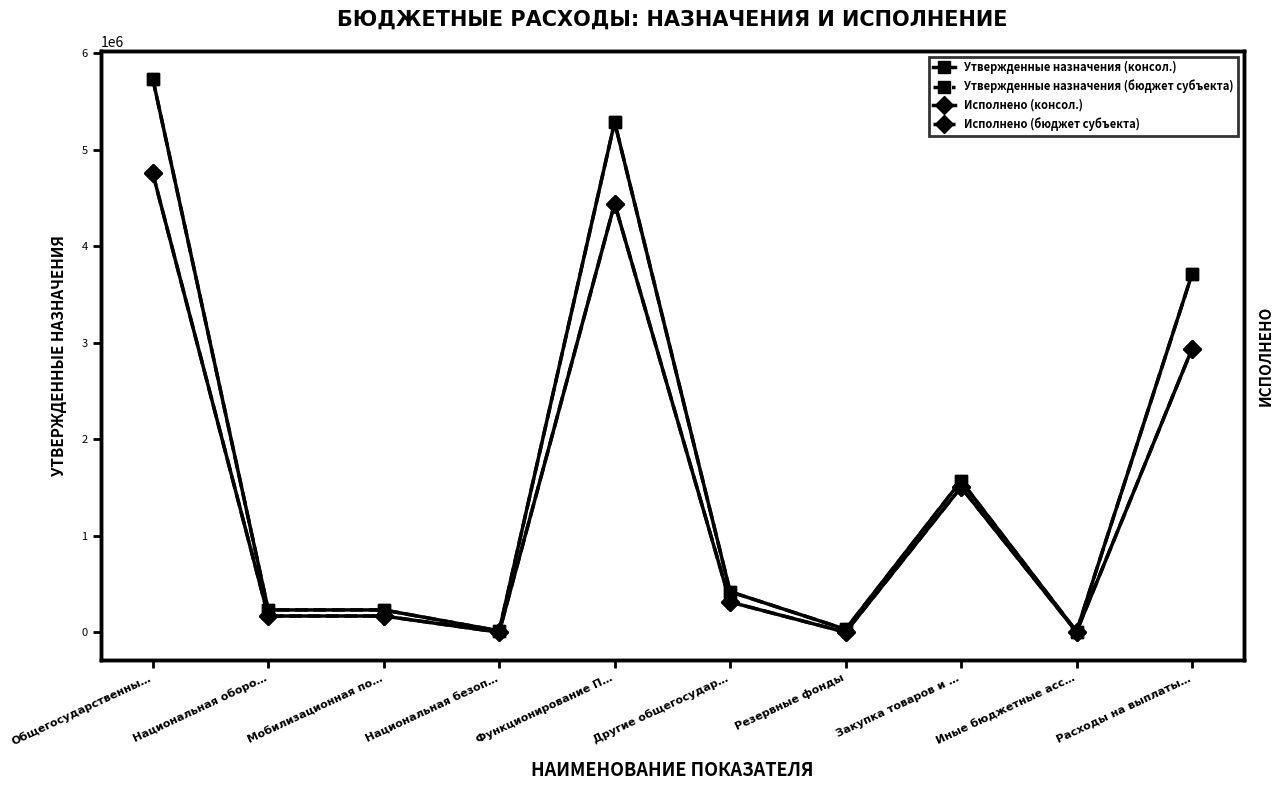

Rank the categories by Исполнено (бюджет субъекта) value from highest to lowest.

Общегосударственны…, Функционирование П…, Расходы на выплаты…, Закупка товаров и …, Другие общегосудар…, Национальная оборо…, Мобилизационная по…, Иные бюджетные асс…, Национальная безоп…, Резервные фонды